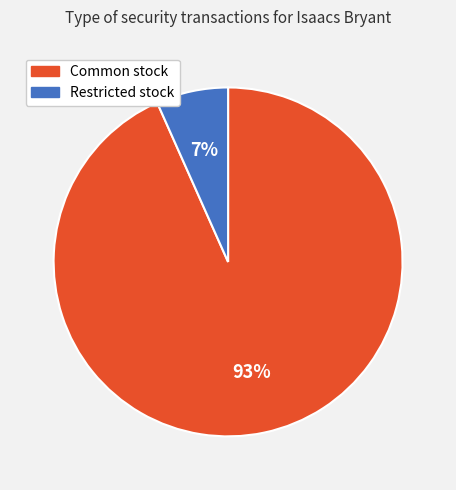

Rank the categories by value from lowest to highest.

Restricted stock, Common stock